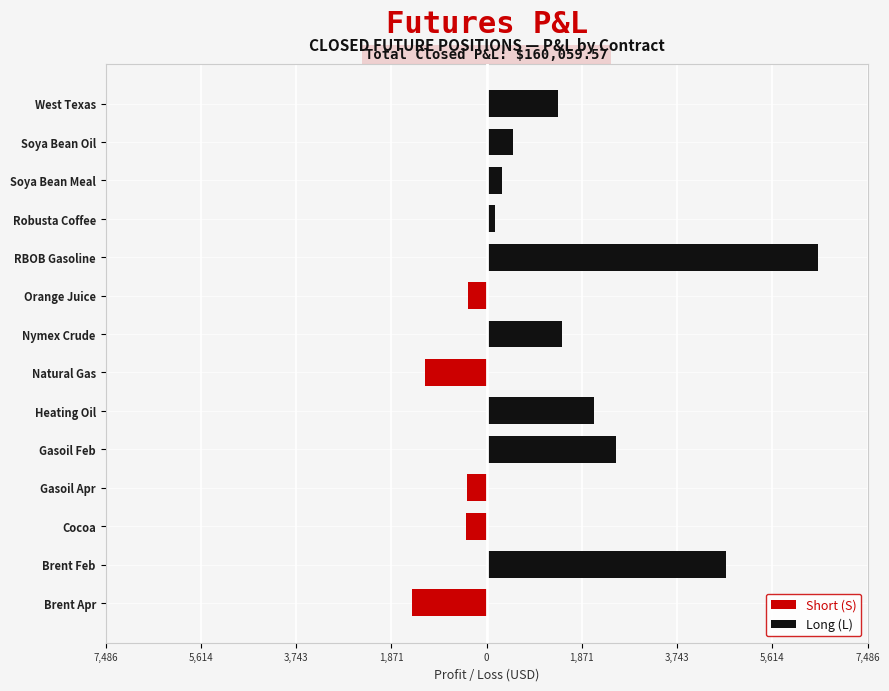

What are all the series names shown in the legend?

Short (S), Long (L)